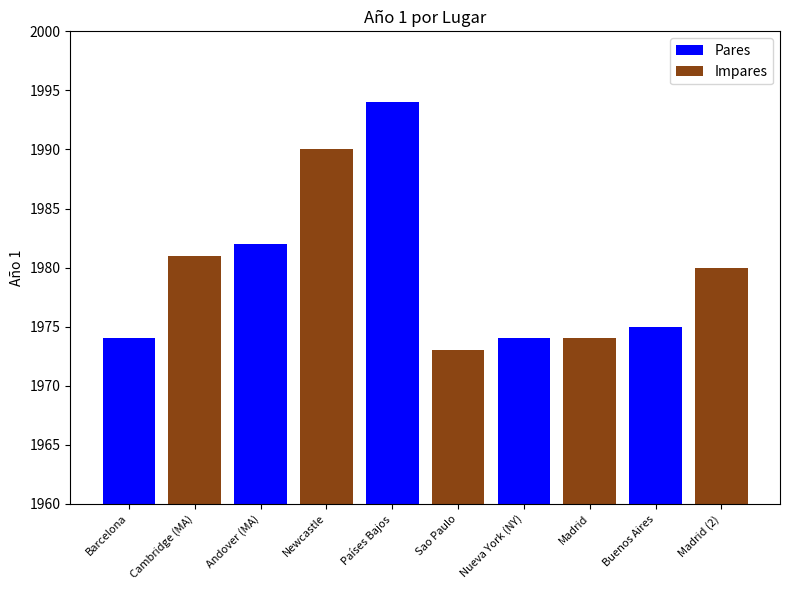

Read the value at Barcelona.

1974